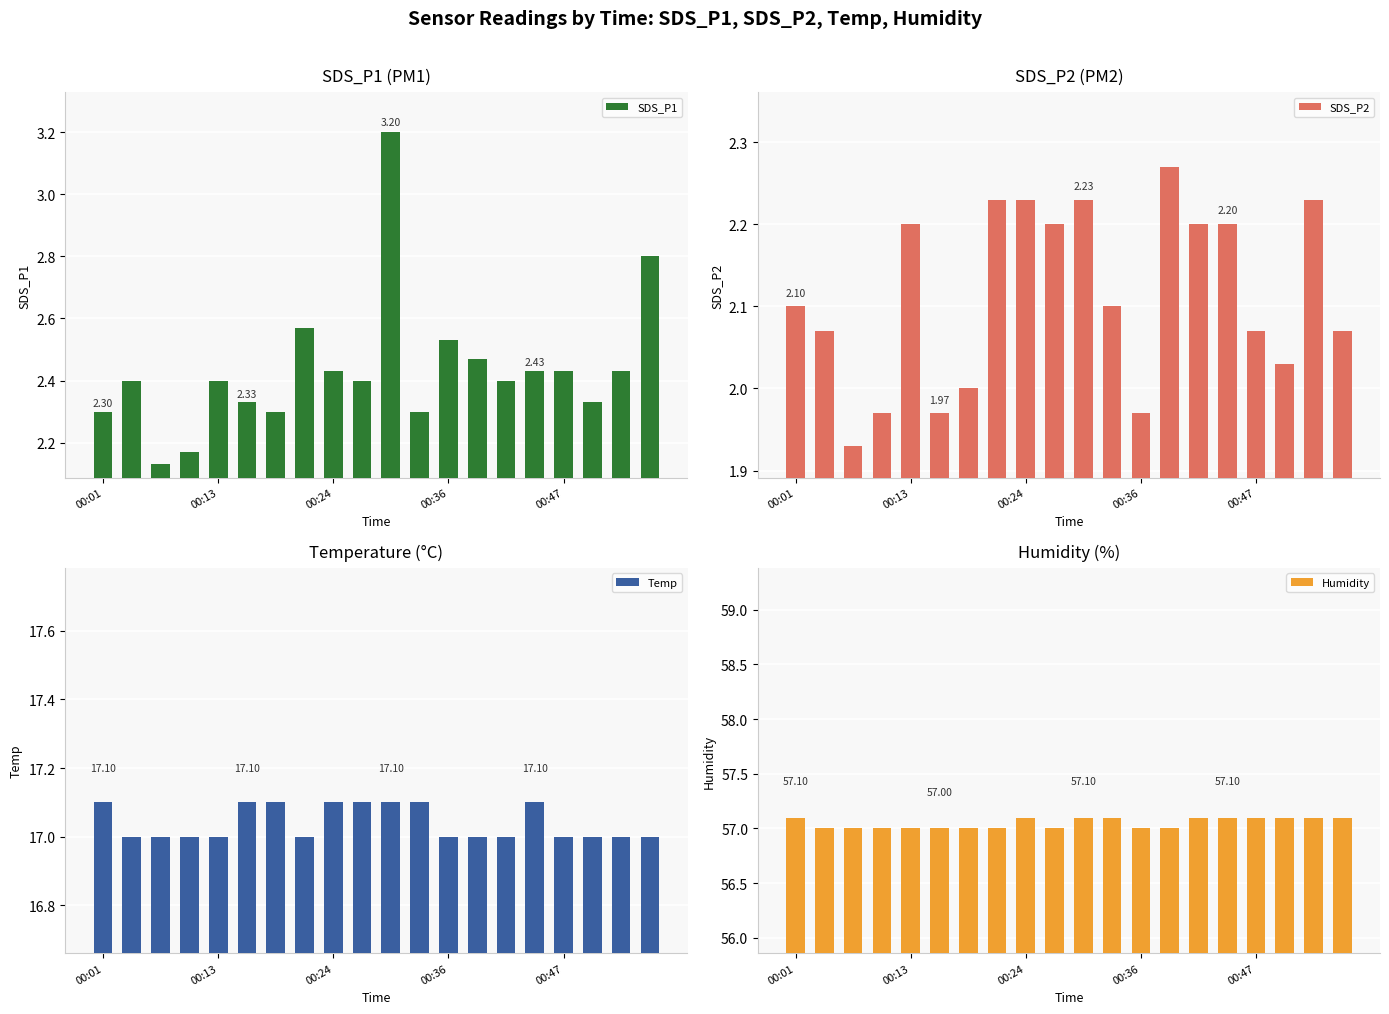

Reading left to right, extract all data points from this chart.

SDS_P1: 2.3	2.4	2.1	2.2	2.4	2.3	2.3	2.6	2.4	2.4	3.2	2.3	2.5	2.5	2.4	2.4	2.4	2.3	2.4	2.8
SDS_P2: 2.1	2.1	1.9	2.0	2.2	2.0	2.0	2.2	2.2	2.2	2.2	2.1	2.0	2.3	2.2	2.2	2.1	2.0	2.2	2.1
Temp: 17.1	17.0	17.0	17.0	17.0	17.1	17.1	17.0	17.1	17.1	17.1	17.1	17.0	17.0	17.0	17.1	17.0	17.0	17.0	17.0
Humidity: 57.1	57.0	57.0	57.0	57.0	57.0	57.0	57.0	57.1	57.0	57.1	57.1	57.0	57.0	57.1	57.1	57.1	57.1	57.1	57.1